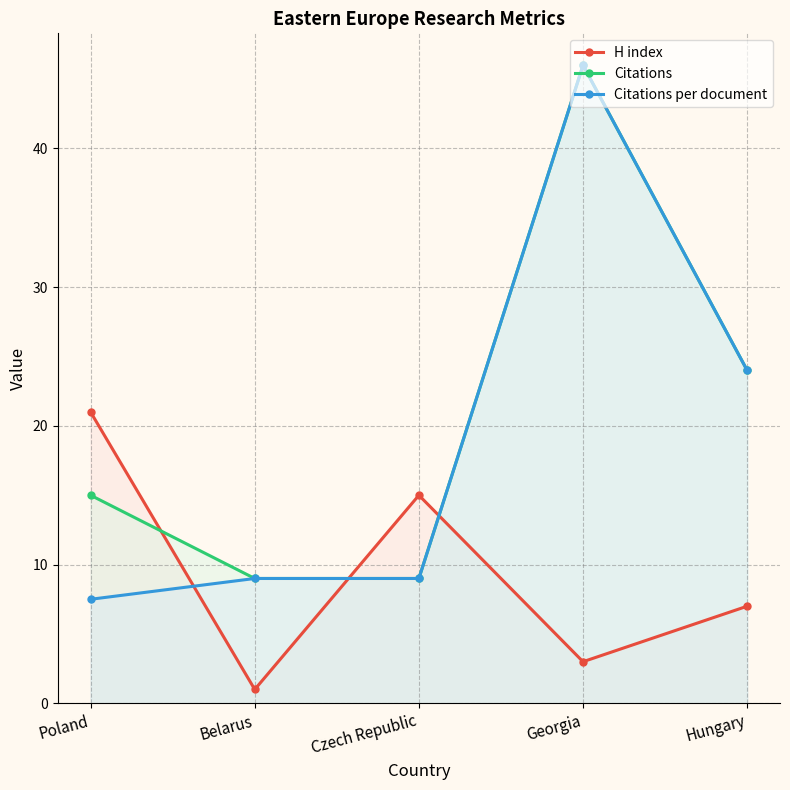

At Poland, list the series in order from largest to smallest.

H index, Citations, Citations per document